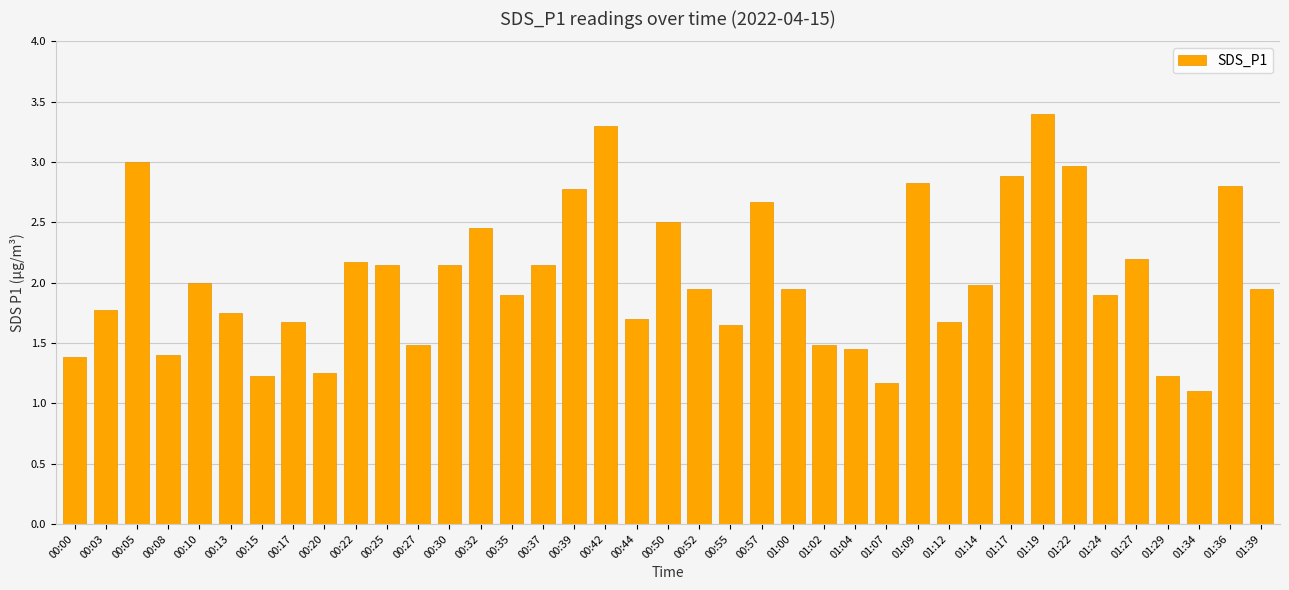

What is the approximate value at 01:19?

3.4